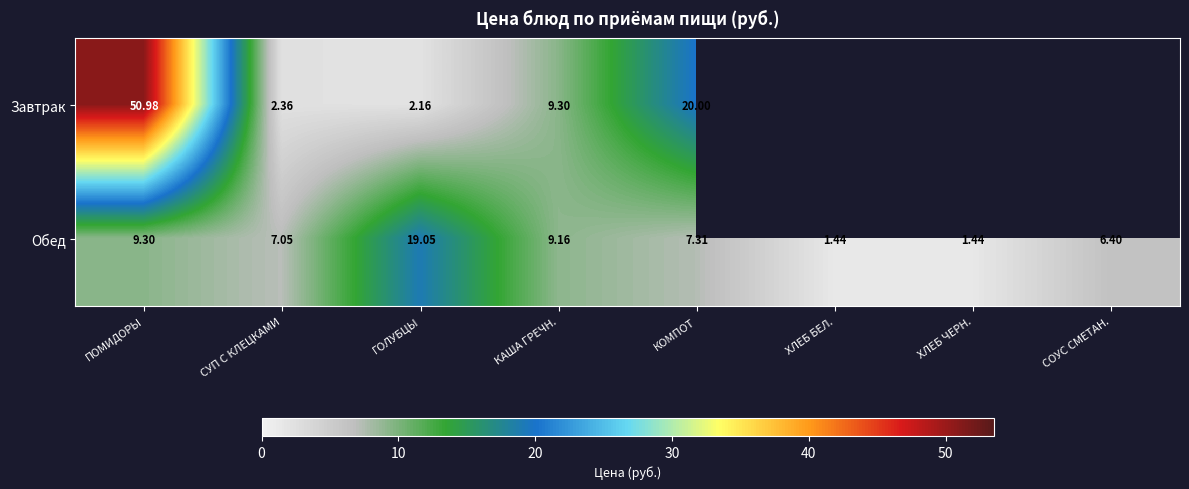

Where does the Обед series first go above 7?

ПОМИДОРЫ